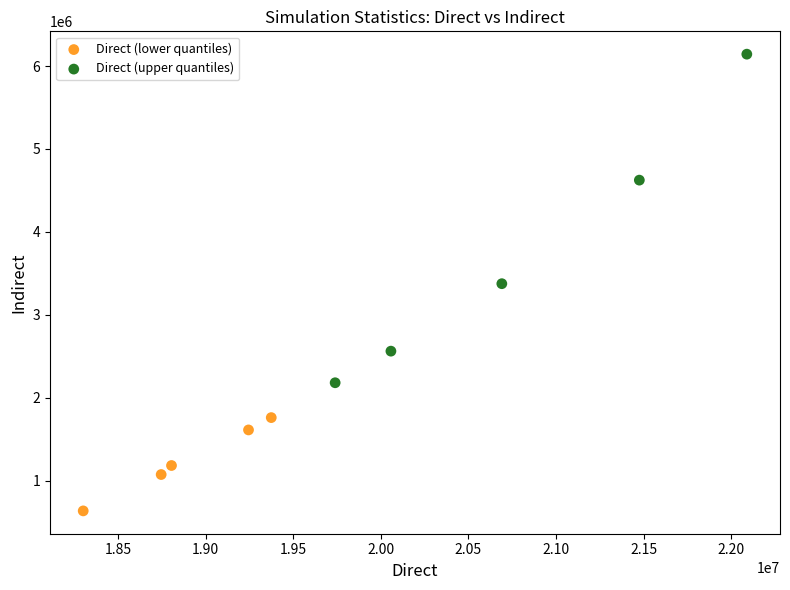

What are all the series names shown in the legend?

Direct (lower quantiles), Direct (upper quantiles)